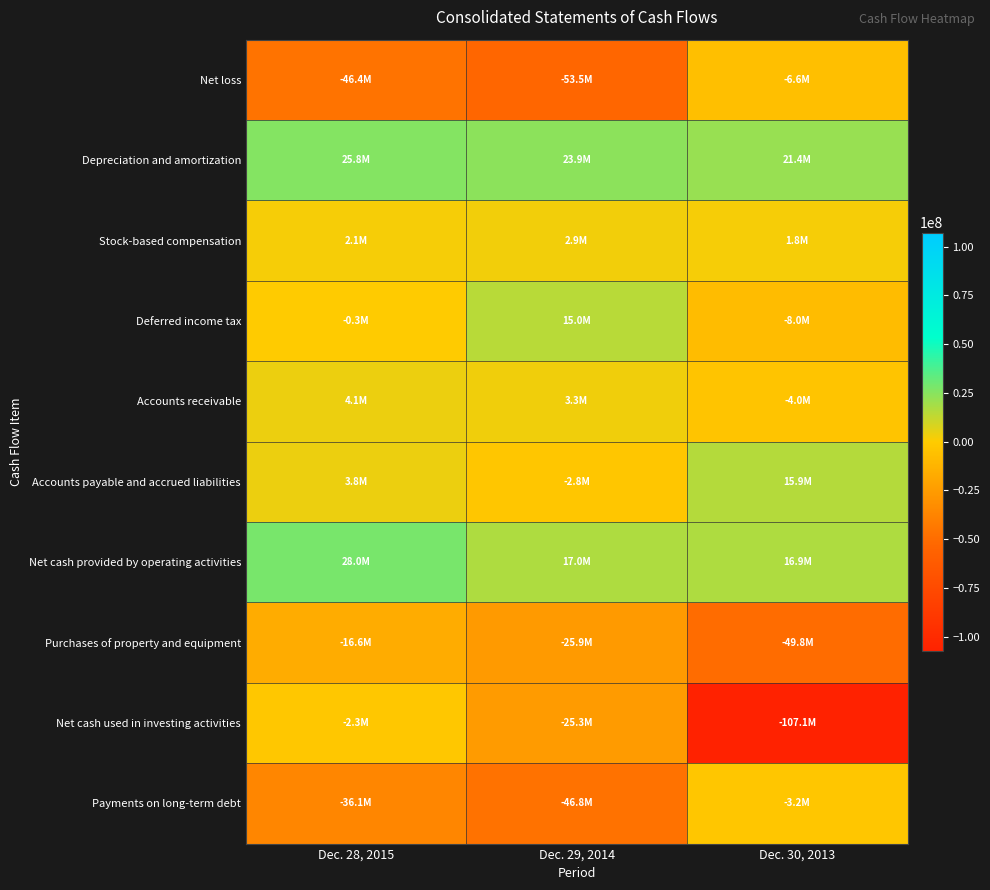

What is the total value across all series at Dec. 28, 2015?

-37864000